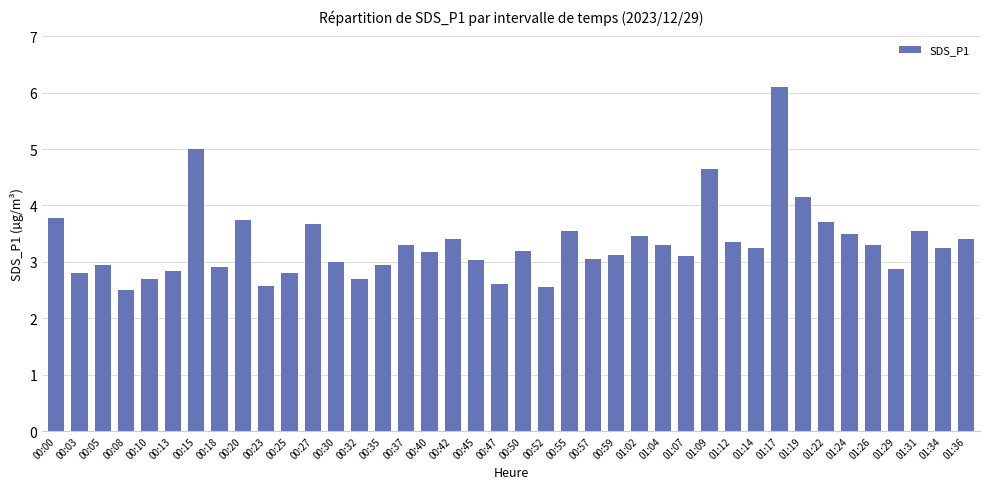

Where does the data first go above 3?

00:00